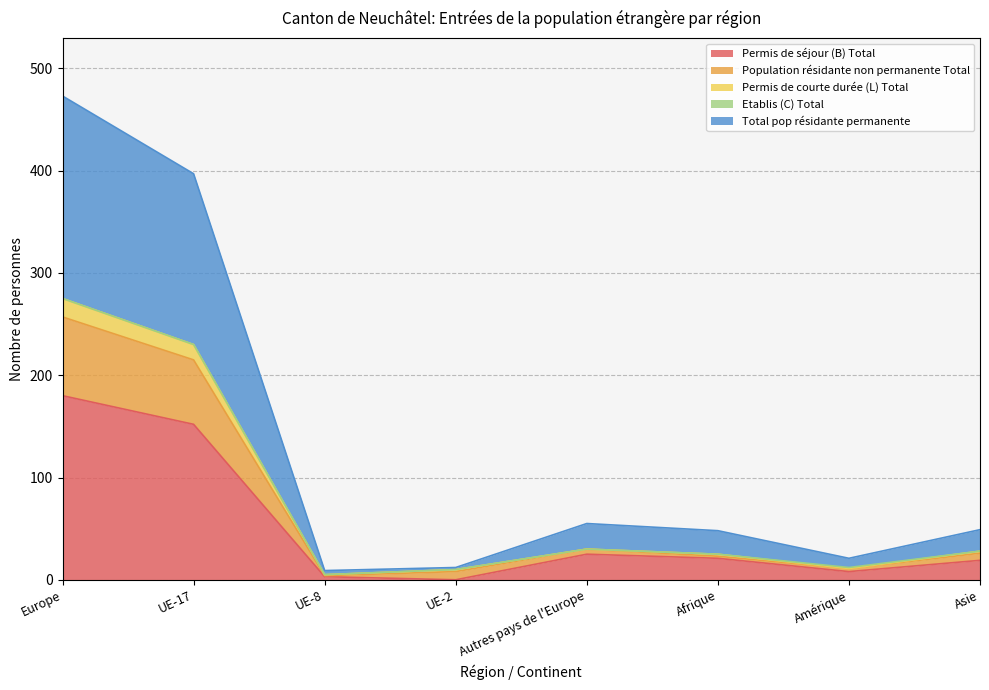

True or false: Permis de séjour (B) Total and Total pop résidante permanente intersect in this chart.

False